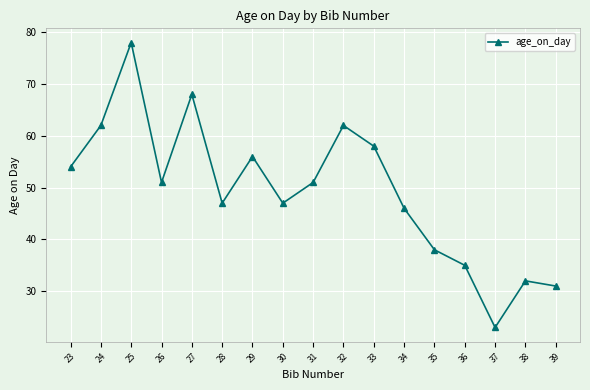

The chart shows a value of 47 at 30. True or false?

True